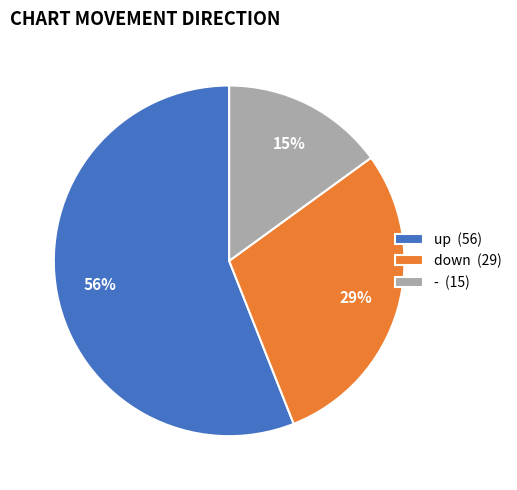

Is up the majority of the pie?

Yes